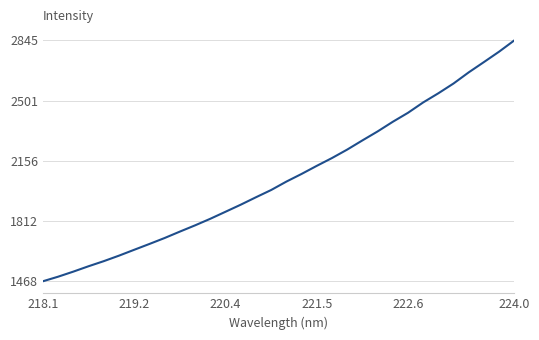

True or false: there are more than 2 points higher than both neighbors.

False